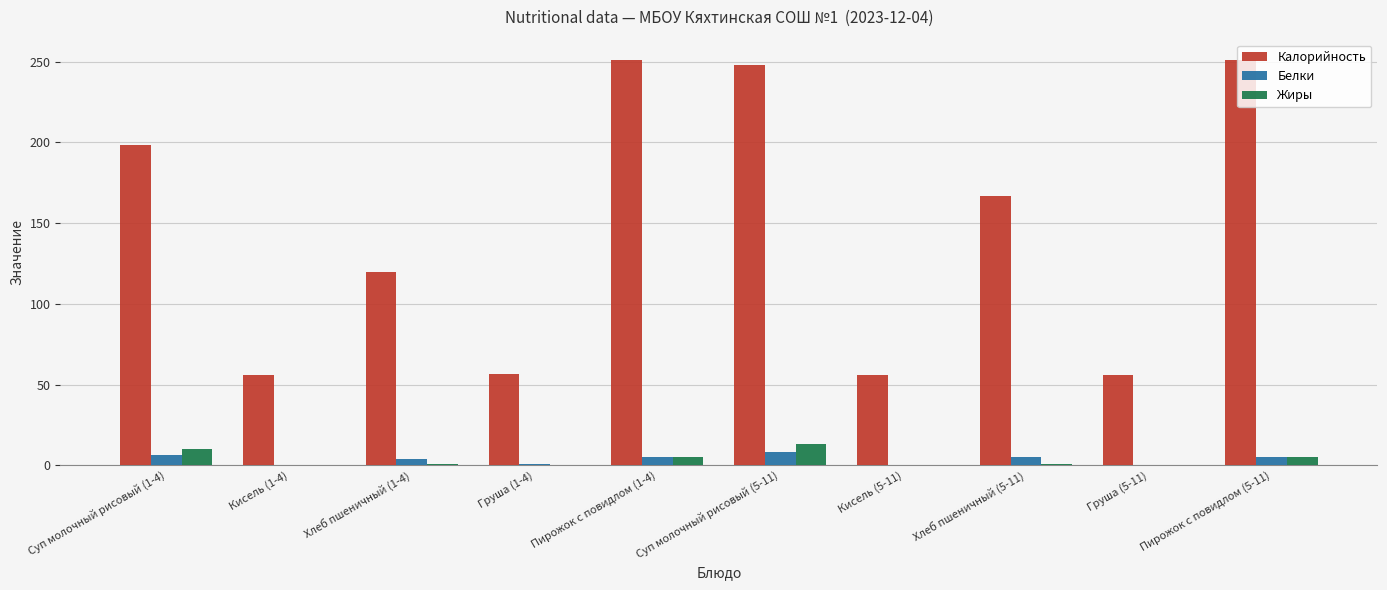

Where is Калорийность nearest to the value 153?

Хлеб пшеничный (5-11)